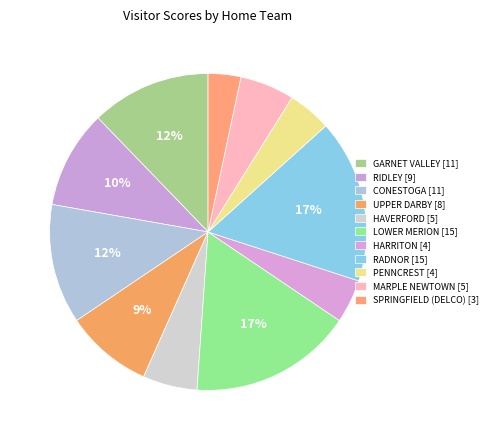

Count the number of slices in the pie.

11